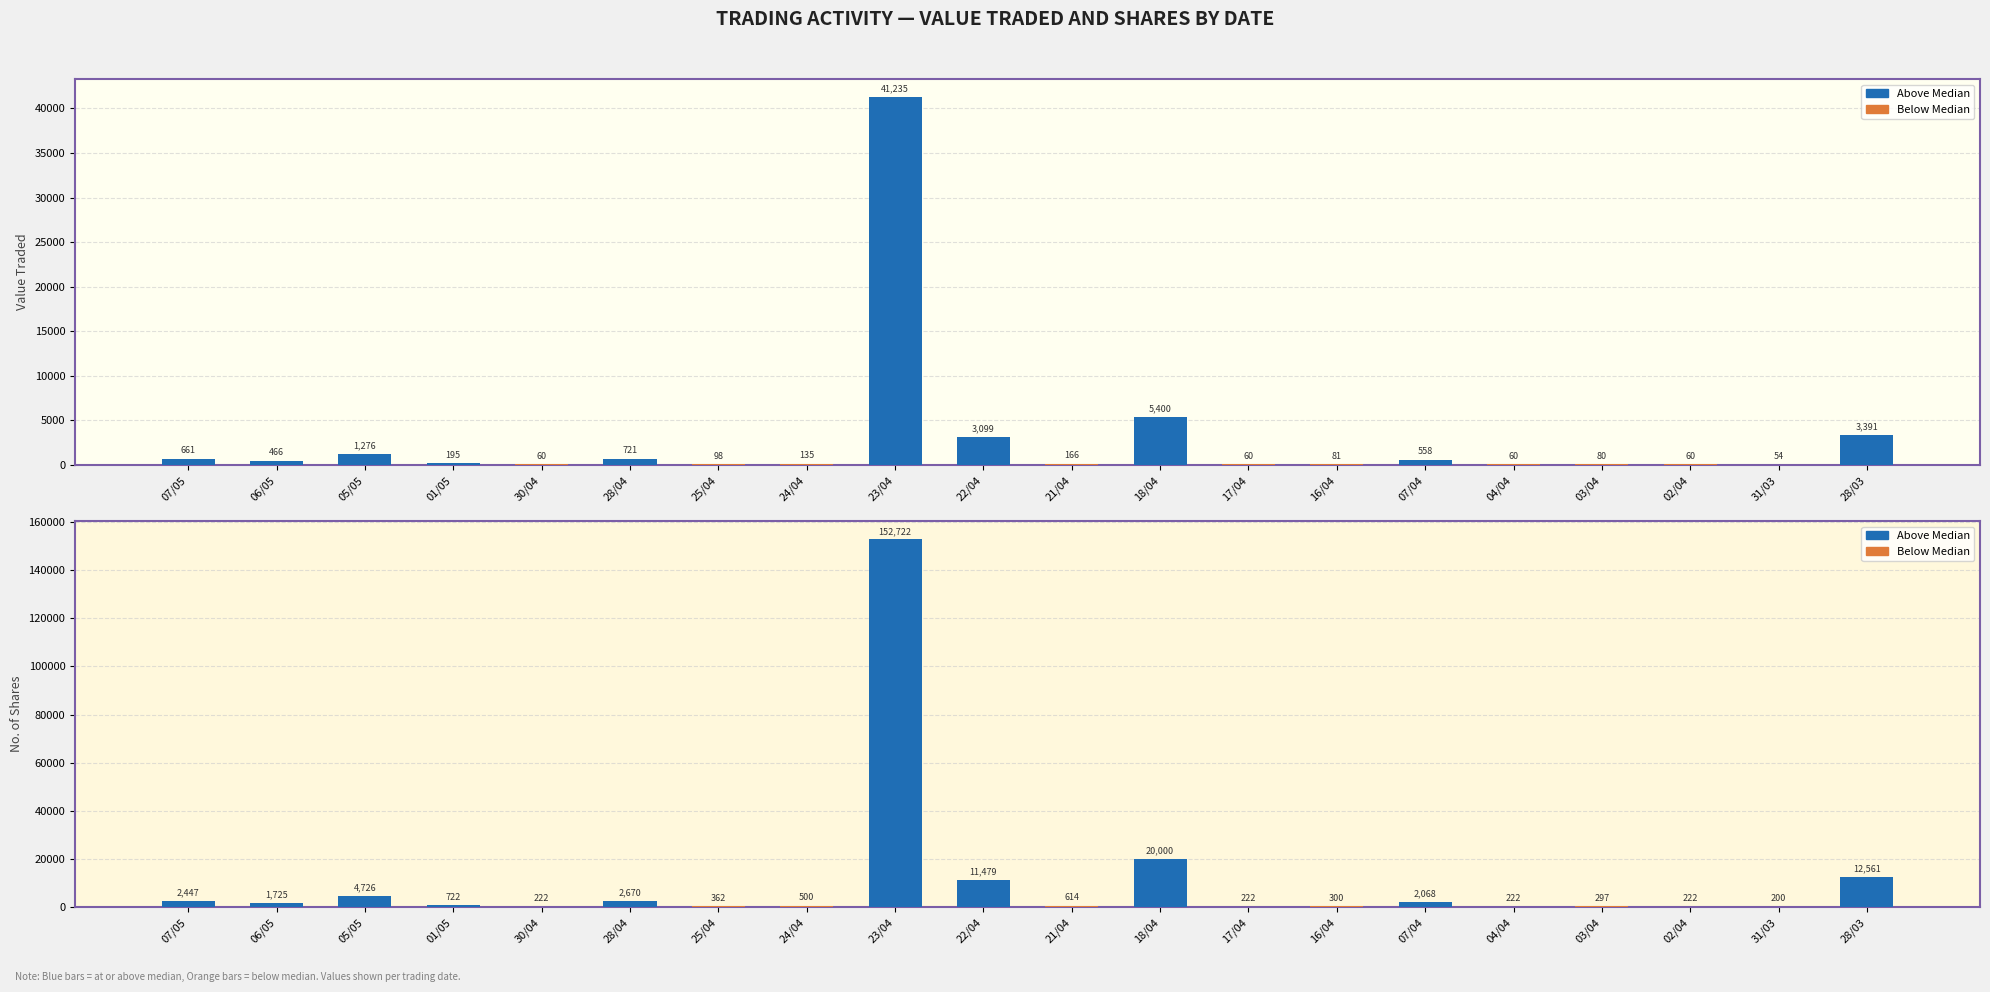

The value of Value Traded at 16/04 is 81. True or false?

True